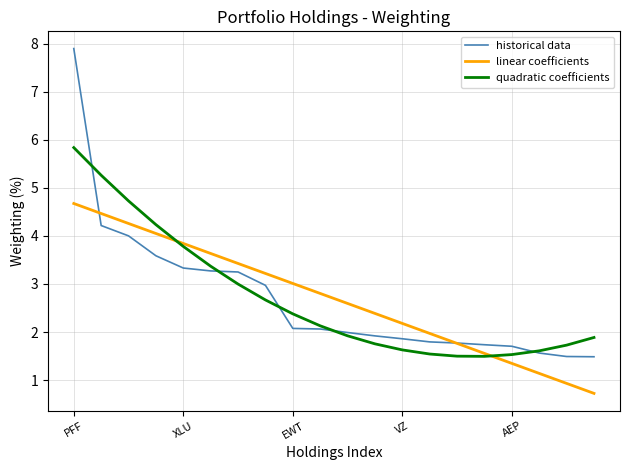

List the series in order of their peak value, lowest first.

linear coefficients, quadratic coefficients, historical data